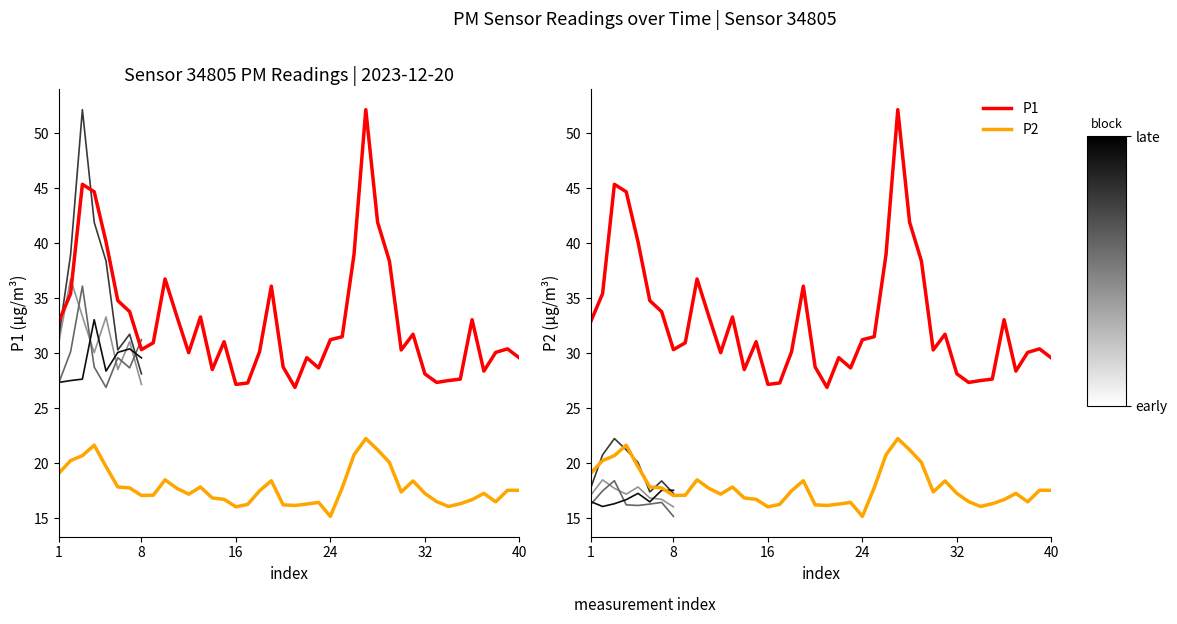

Does the chart display data point markers on the line(s)?

No